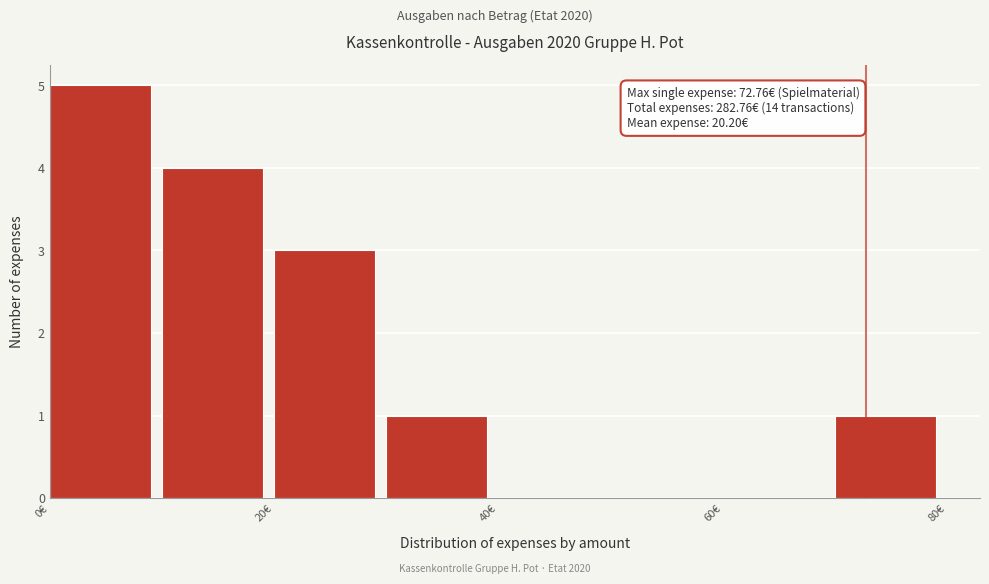

Over which range of the x-axis is the bar tallest?

0 to 10